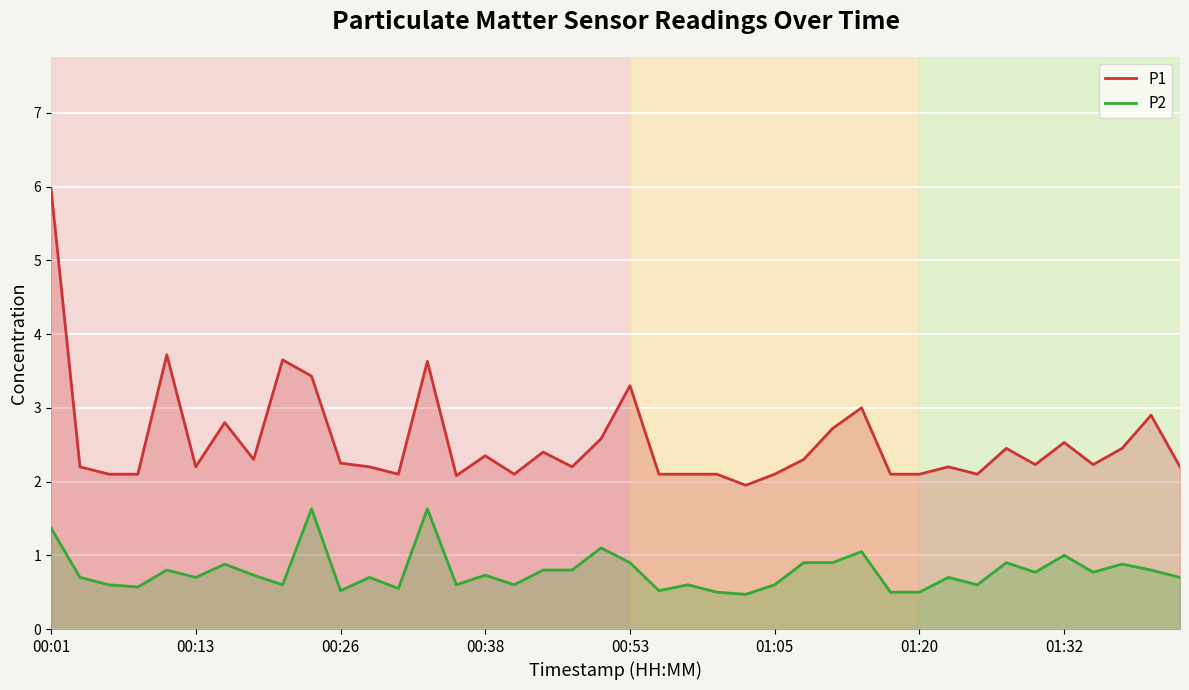

Between 26 and 39, which series saw the biggest shift?

P2